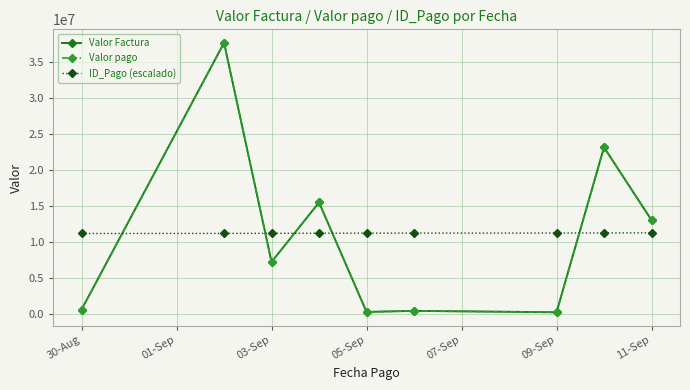

Is this an area chart (filled region under the line)?

No